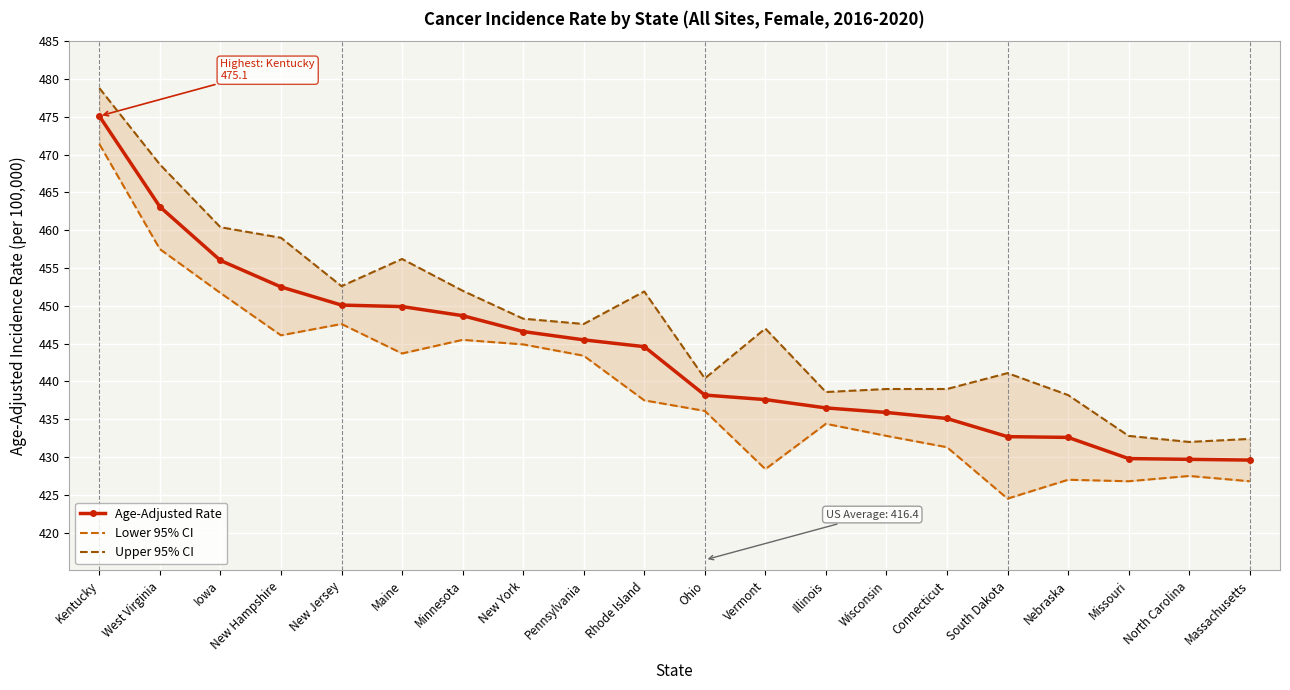

How many data points does each series have?

20